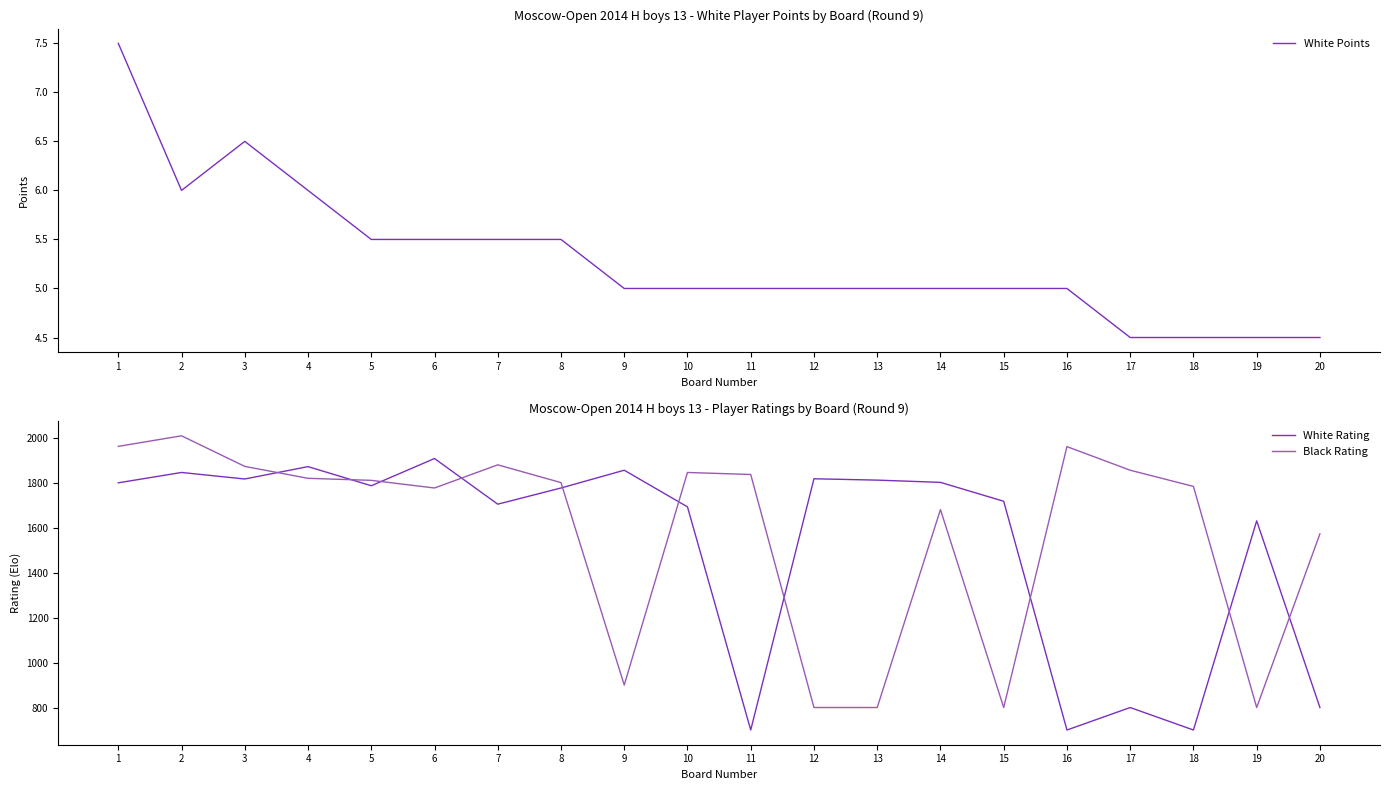

How many data points does each series have?

20